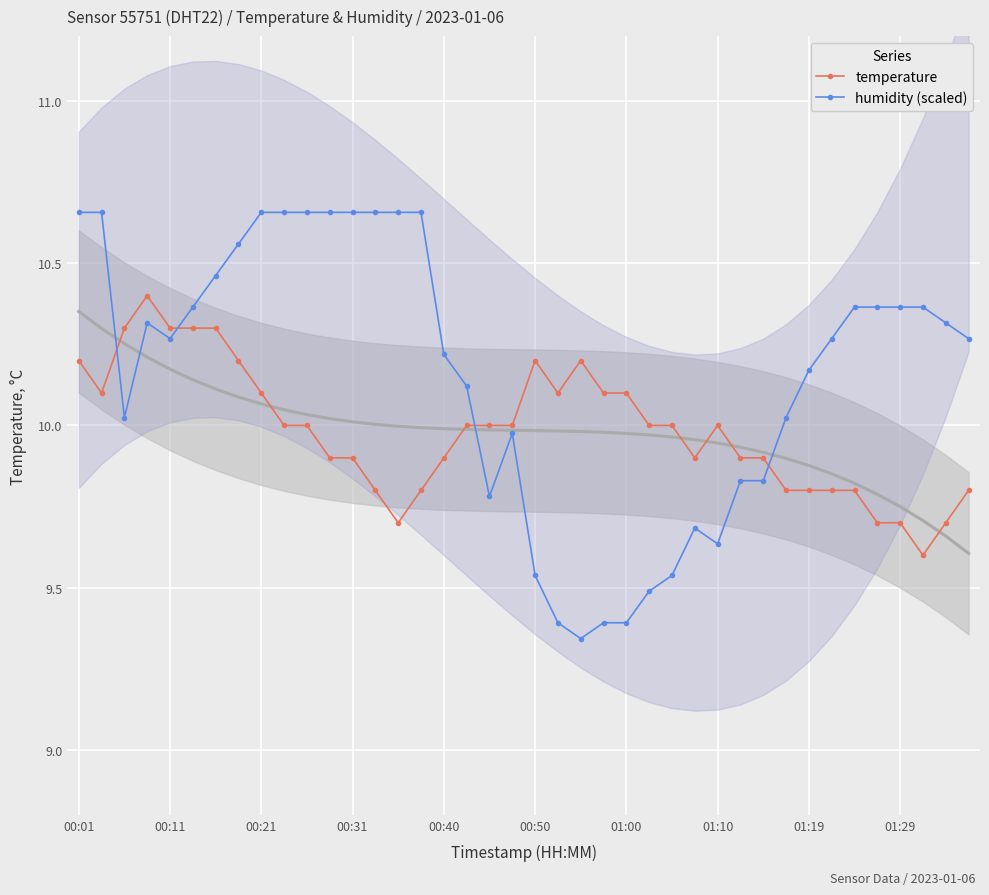

Is it true that temperature equals 9.9 at 00:31?

True